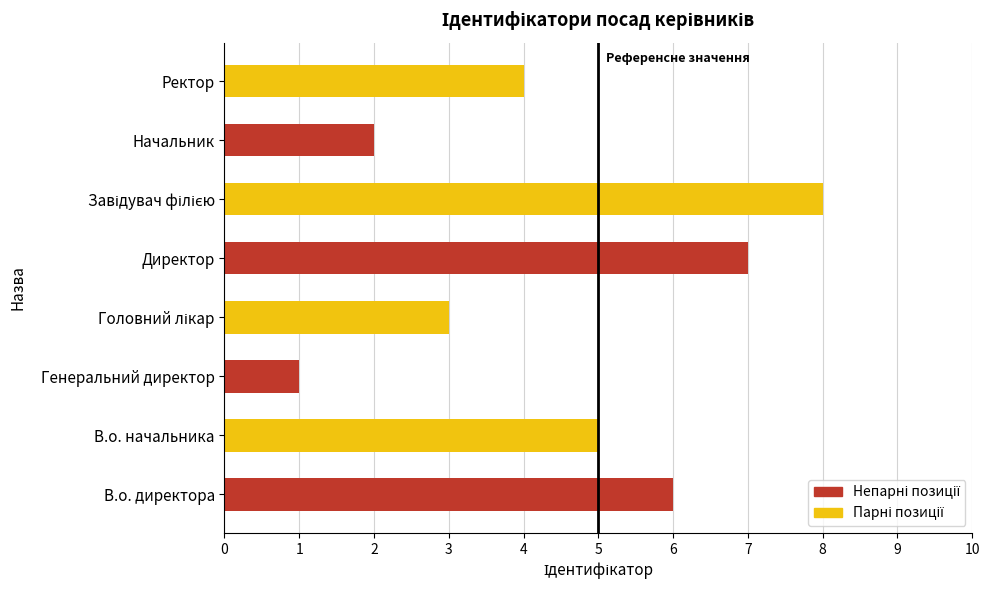

Are the bars grouped side by side (vs. stacked)?

No